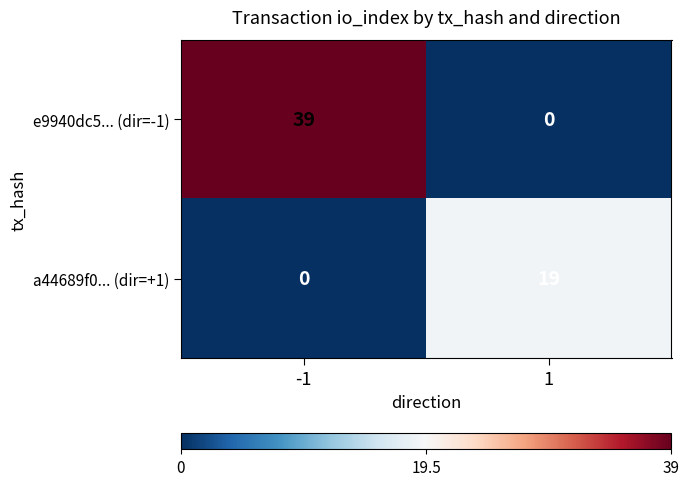

Reading left to right, what are all the values shown in this chart?

e9940dc5... (dir=-1): 39	0
a44689f0... (dir=+1): 0	19